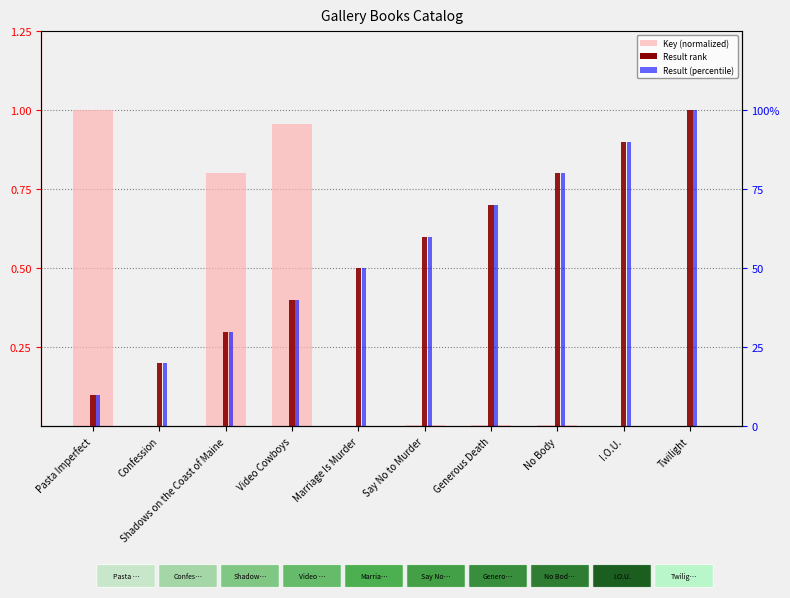

Which has a higher value, Shadows on the Coast of Maine or I.O.U.?

Shadows on the Coast of Maine